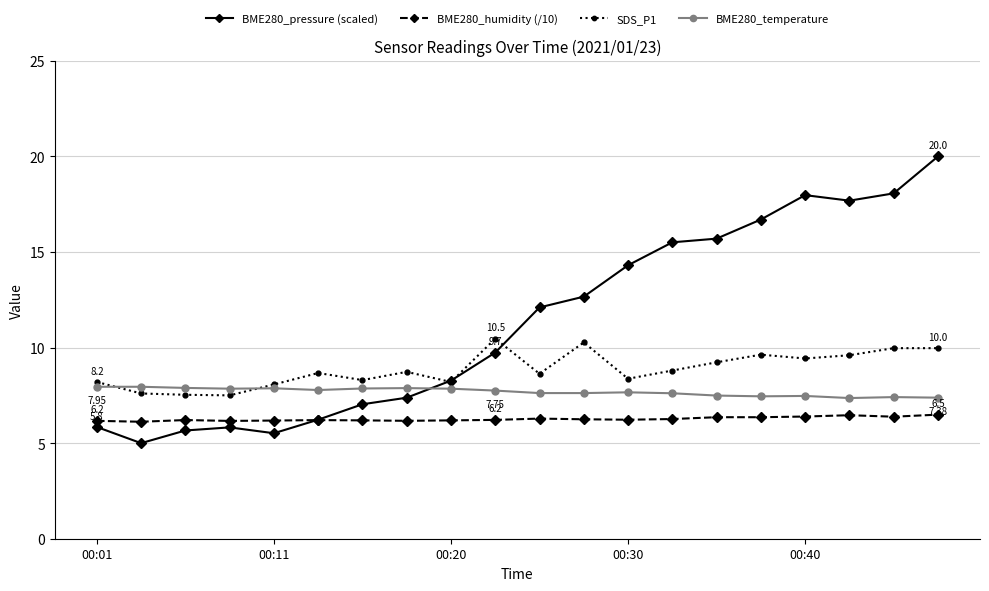

Which series has the largest range (max minus min)?

BME280_pressure (scaled)